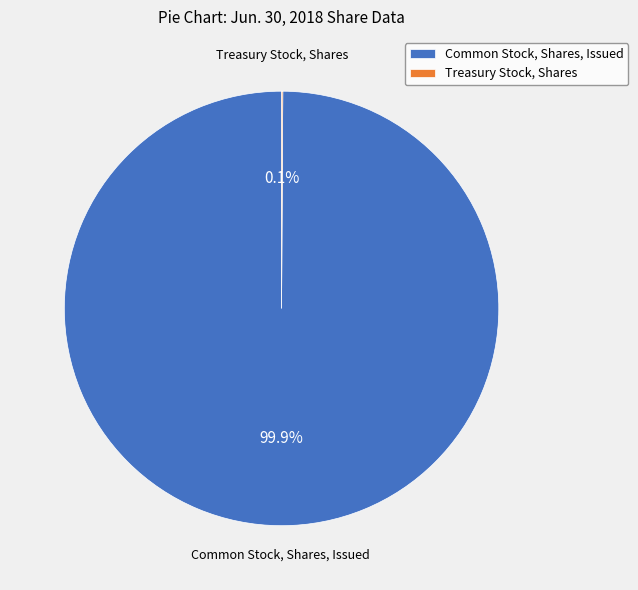

Which slice represents more than half of the pie?

Common Stock, Shares, Issued